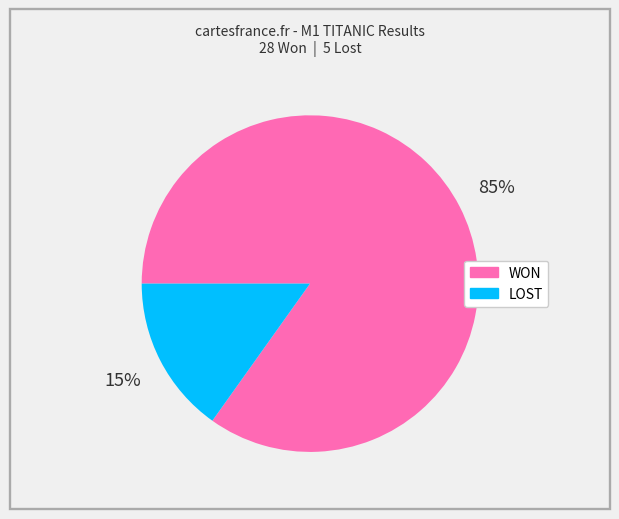

To the nearest percent, what percentage of the pie is LOST?

15%